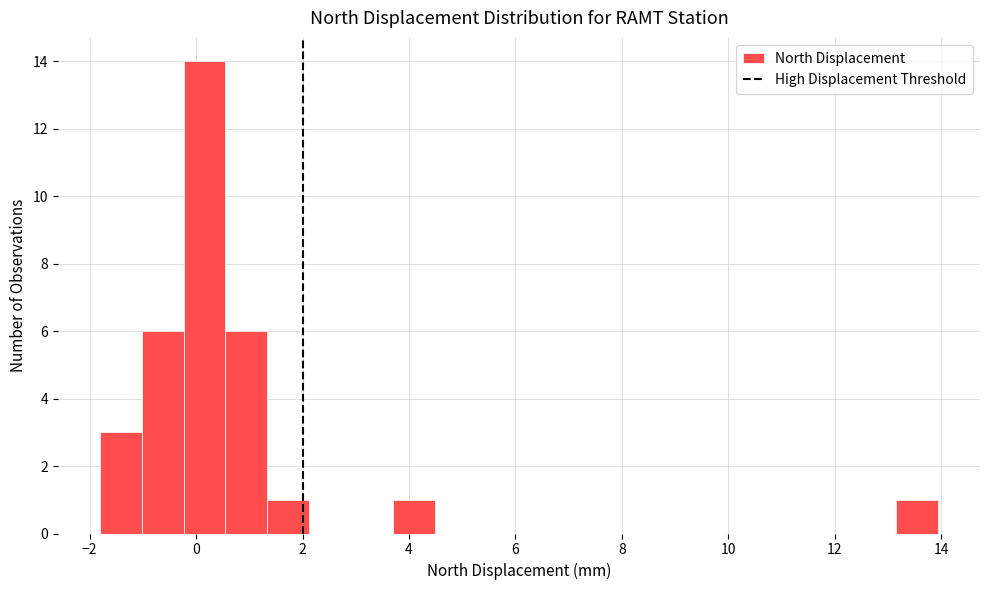

Read against the x-axis, roughly where is the centre of the tallest bar?

0.2